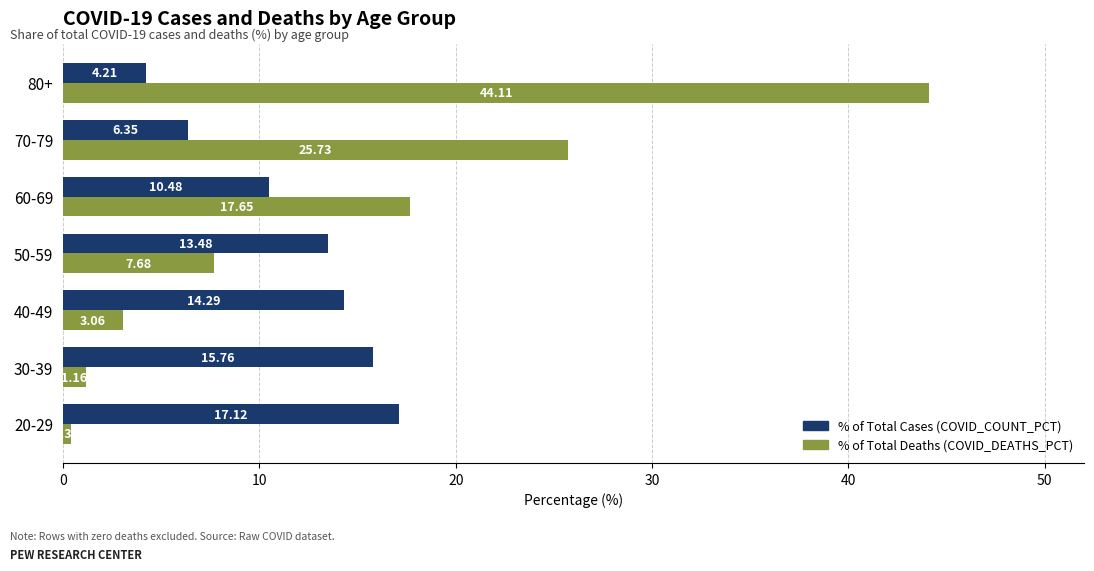

At which category is the sum across all series the highest?

80+